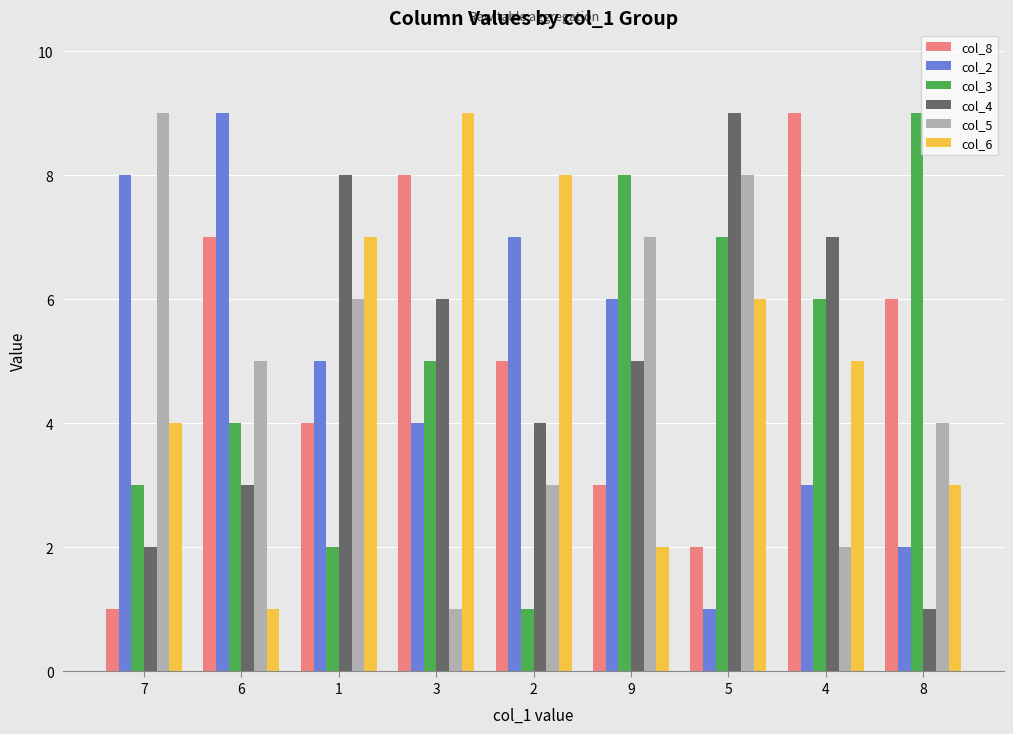

What is the maximum value shown in the chart?

9